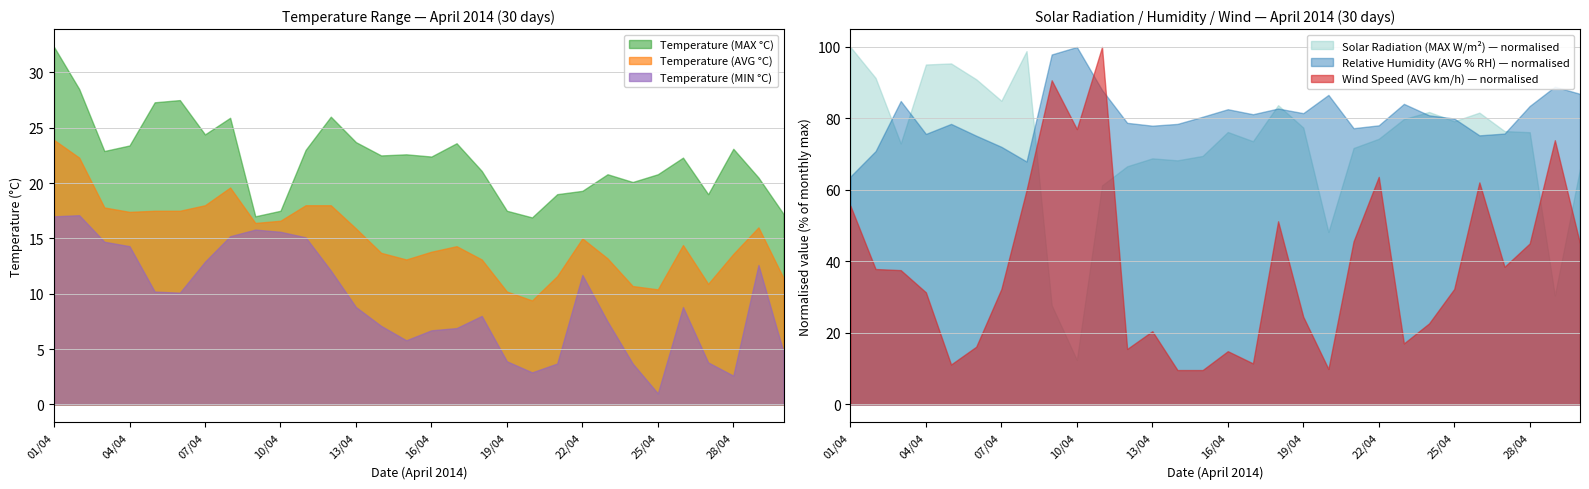

True or false: Temperature (AVG °C) has more than 2 points higher than both neighbors.

True